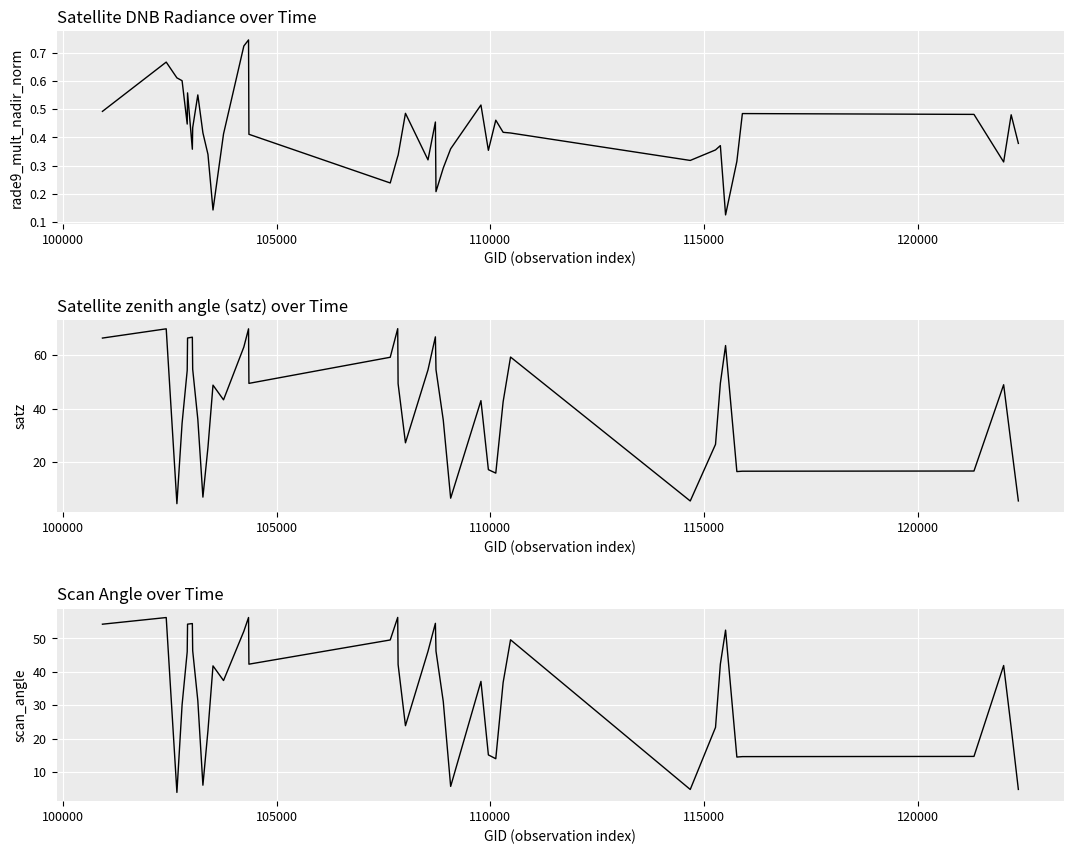

Reading right to left, extract all data points from this chart.

rade9_mult_nadir_norm: 0.4	0.5	0.3	0.5	0.5	0.3	0.1	0.4	0.4	0.3	0.4	0.4	0.5	0.4	0.5	0.4	0.3	0.2	0.5	0.3	0.5	0.3	0.3	0.2	0.4	0.7	0.7	0.4	0.1	0.3	0.4	0.6	0.4	0.4	0.6	0.4	0.6	0.6	0.7	0.5
satz: 5.5	26.6	49.0	16.6	16.6	16.4	63.6	49.5	26.6	5.4	59.3	42.6	15.9	17.2	43.0	6.5	35.7	54.6	66.9	54.5	27.2	49.4	69.9	59.2	49.5	69.9	63.1	43.3	48.8	25.5	6.9	36.0	54.7	66.8	66.4	54.4	34.5	4.4	69.9	66.4
scan_angle: 4.8	23.3	41.9	14.7	14.6	14.5	52.5	42.3	23.4	4.8	49.6	36.8	14.0	15.2	37.1	5.7	31.1	46.2	54.5	46.1	23.9	42.2	56.3	49.5	42.3	56.3	52.1	37.4	41.8	22.4	6.1	31.4	46.3	54.5	54.3	46.0	30.1	3.9	56.2	54.3